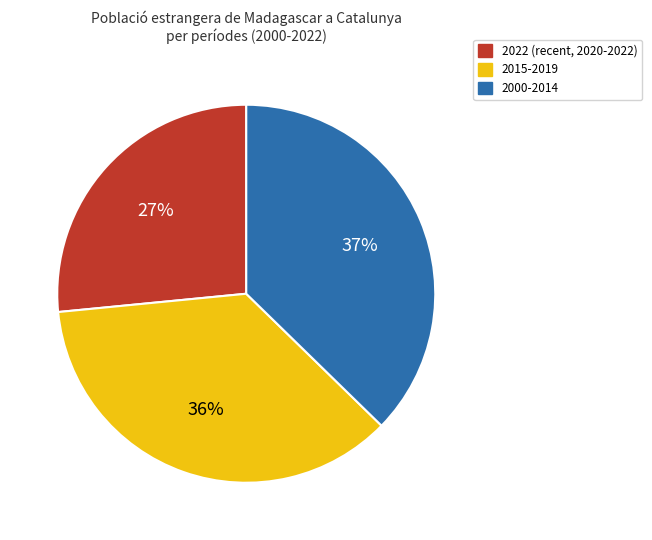

Does 2022 (recent, 2020-2022) represent more than half of the total?

No